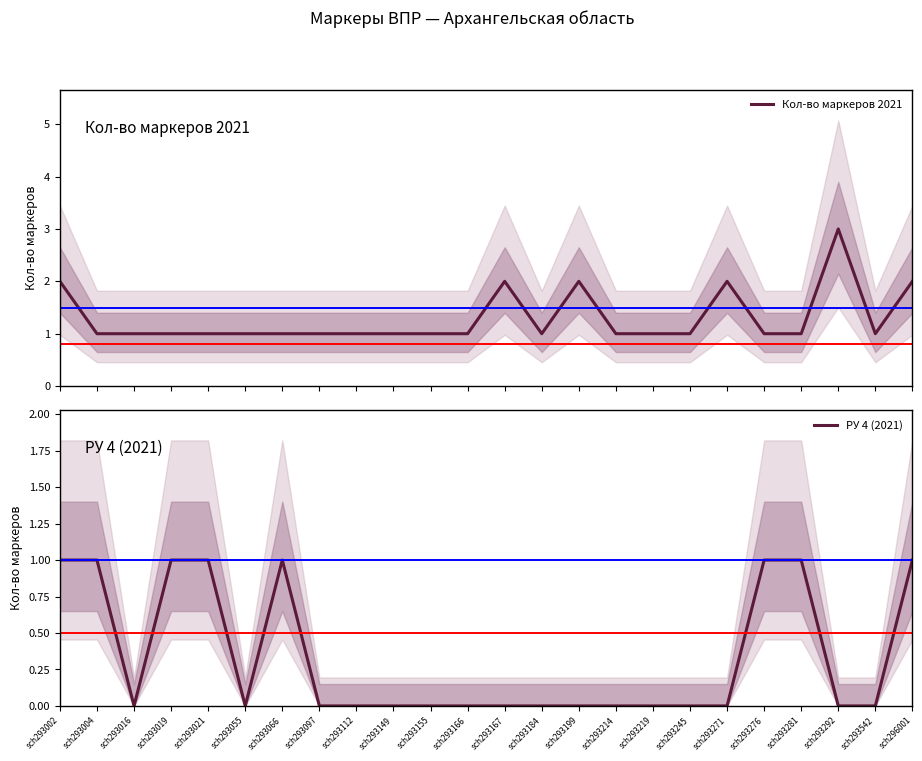

What is the difference between the РУ 4 (2021) values at sch293112 and sch293004?

1